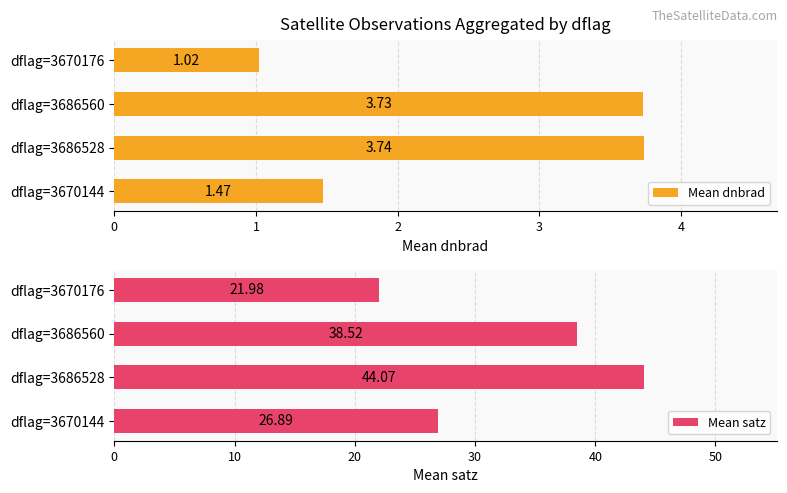

What are all the series names shown in the legend?

Mean dnbrad, Mean satz